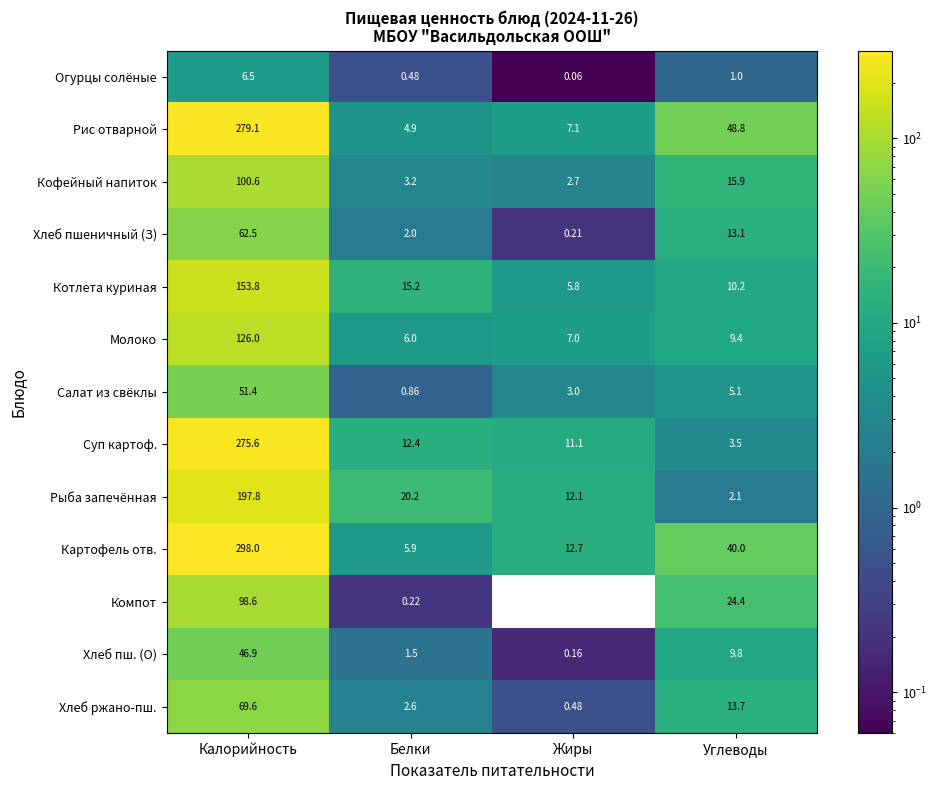

Where does the Картофель отв. series first go above 40?

Калорийность